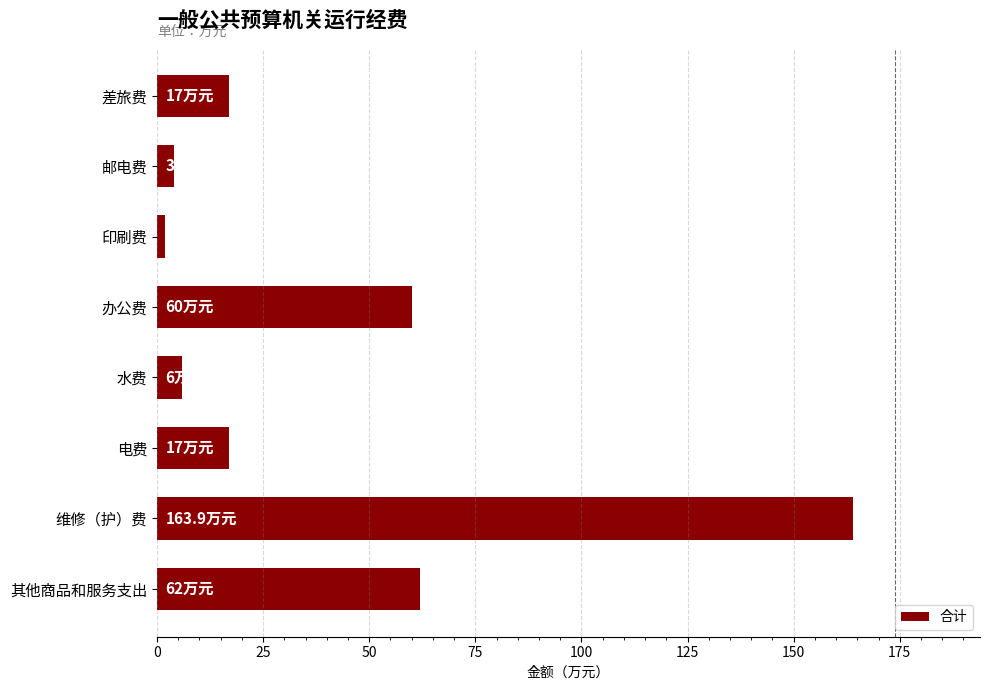

Which label corresponds to the smallest value in the chart?

印刷费